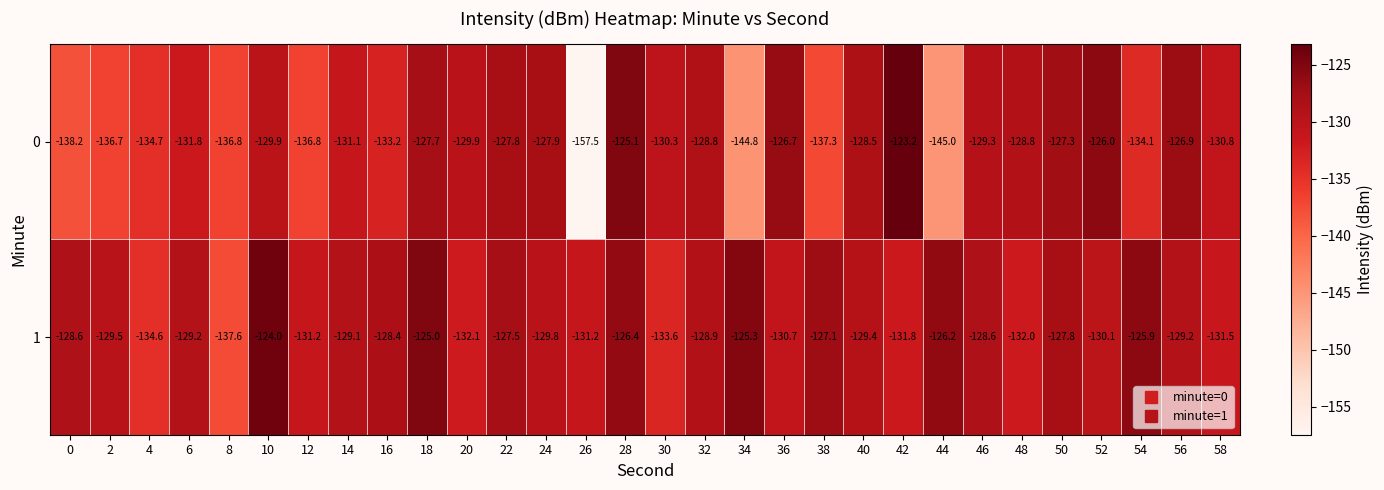

What is the average value of the 0 series?

-132.4